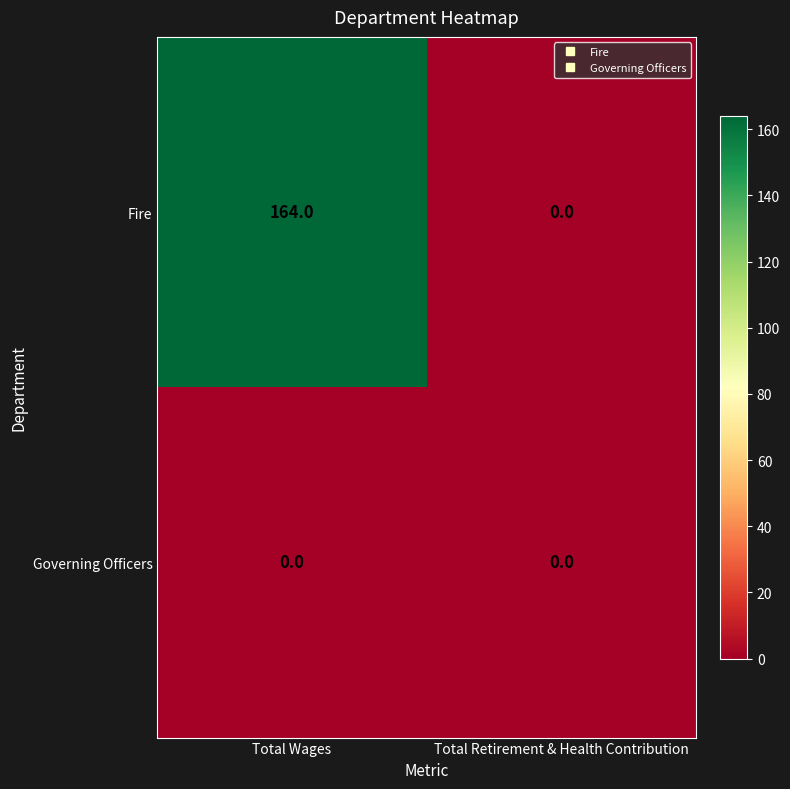

Which series has the largest range (max minus min)?

Fire